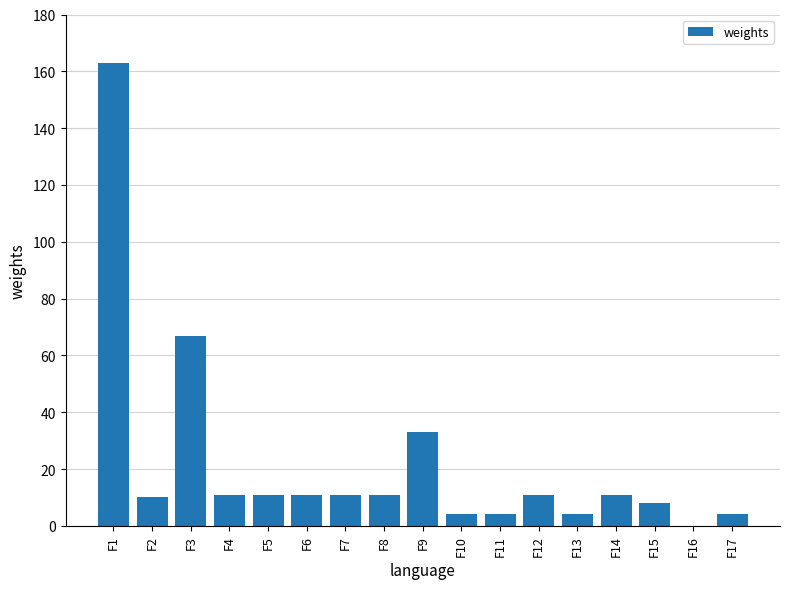

Where does the data first go above 11?

F1